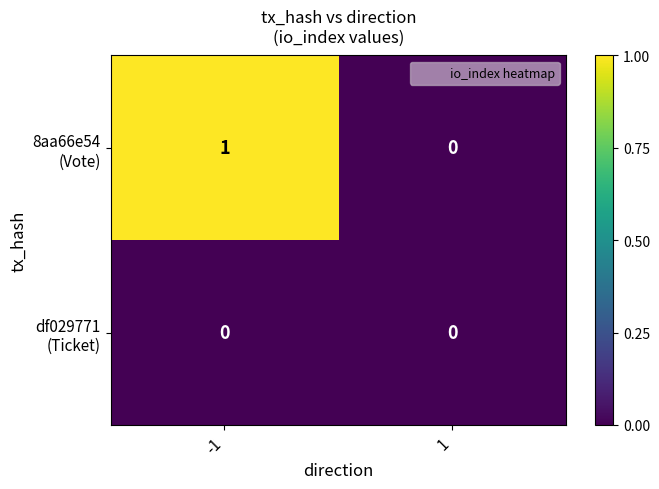

Which series has the largest range (max minus min)?

8aa66e54 (Vote)